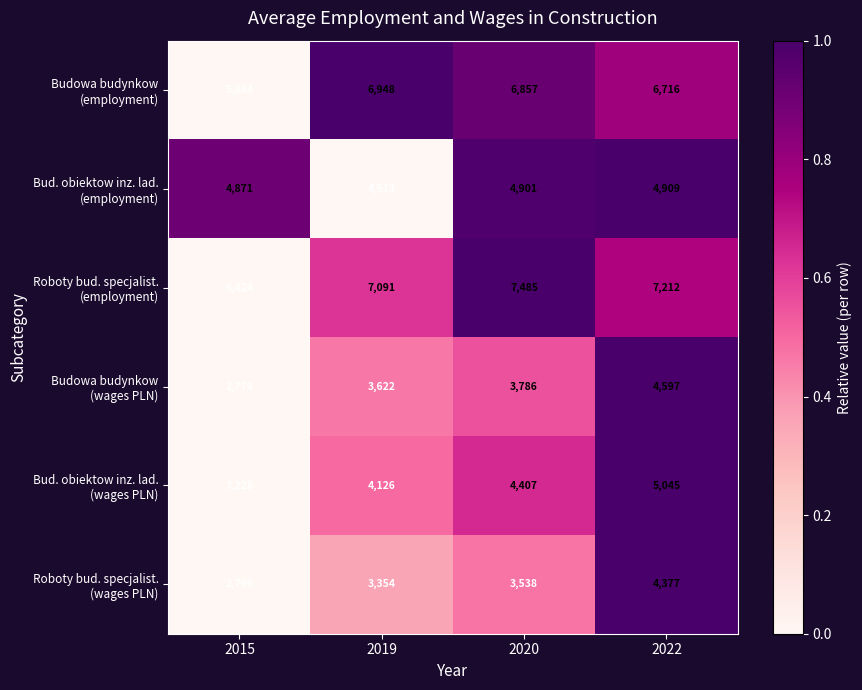

What is the total value across all series at 2015?

25982